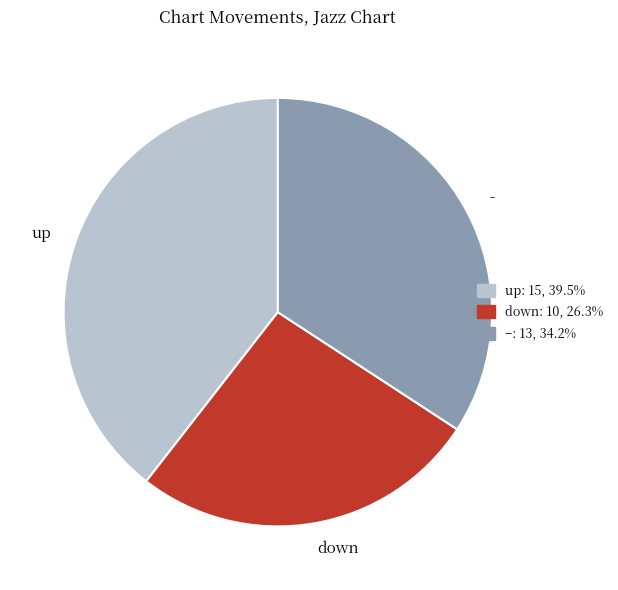

Between up and -, which is larger?

up